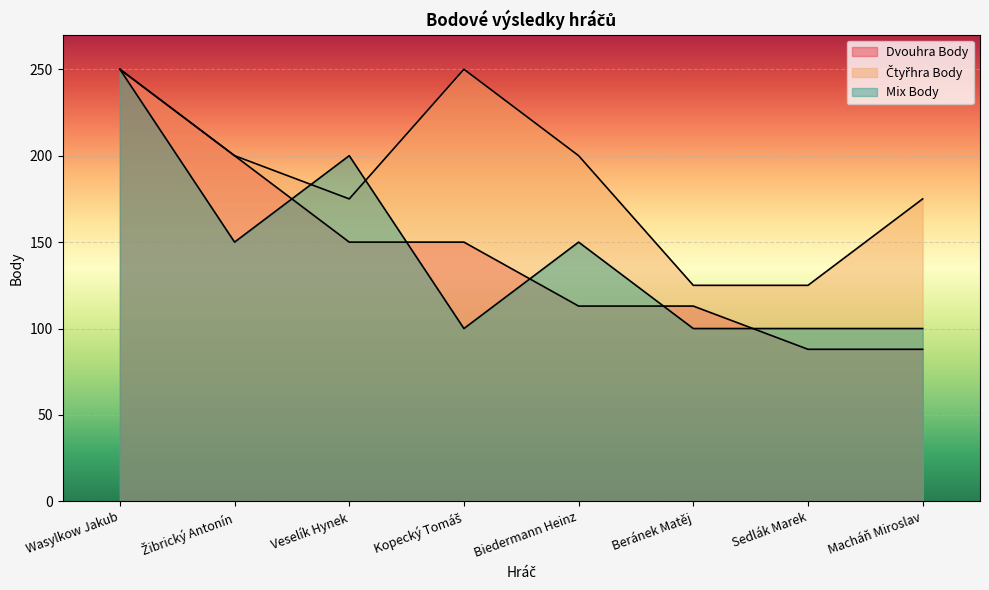

What position from the left is Veselík Hynek?

3